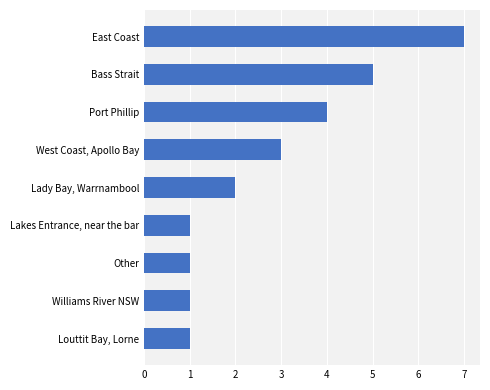

The chart shows a value of 3 at West Coast, Apollo Bay. True or false?

True